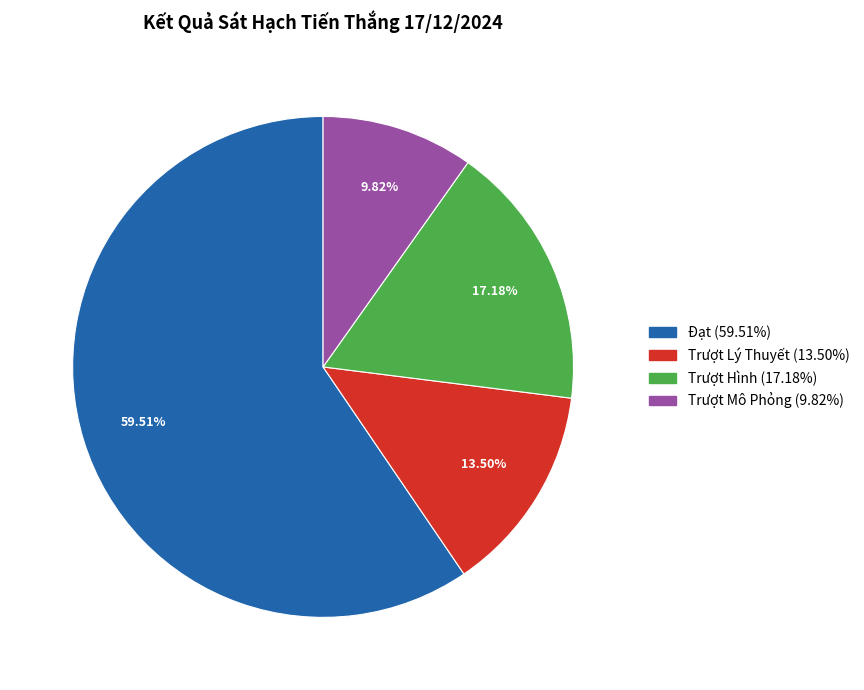

Does Đạt account for over 50% of the chart?

Yes